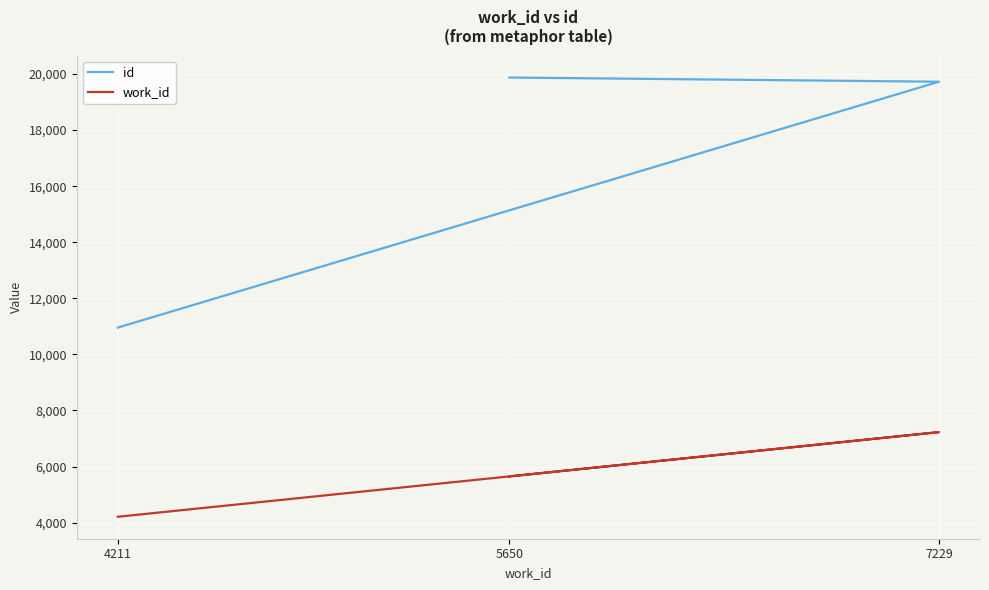

At which label does work_id first exceed 5650?

7229